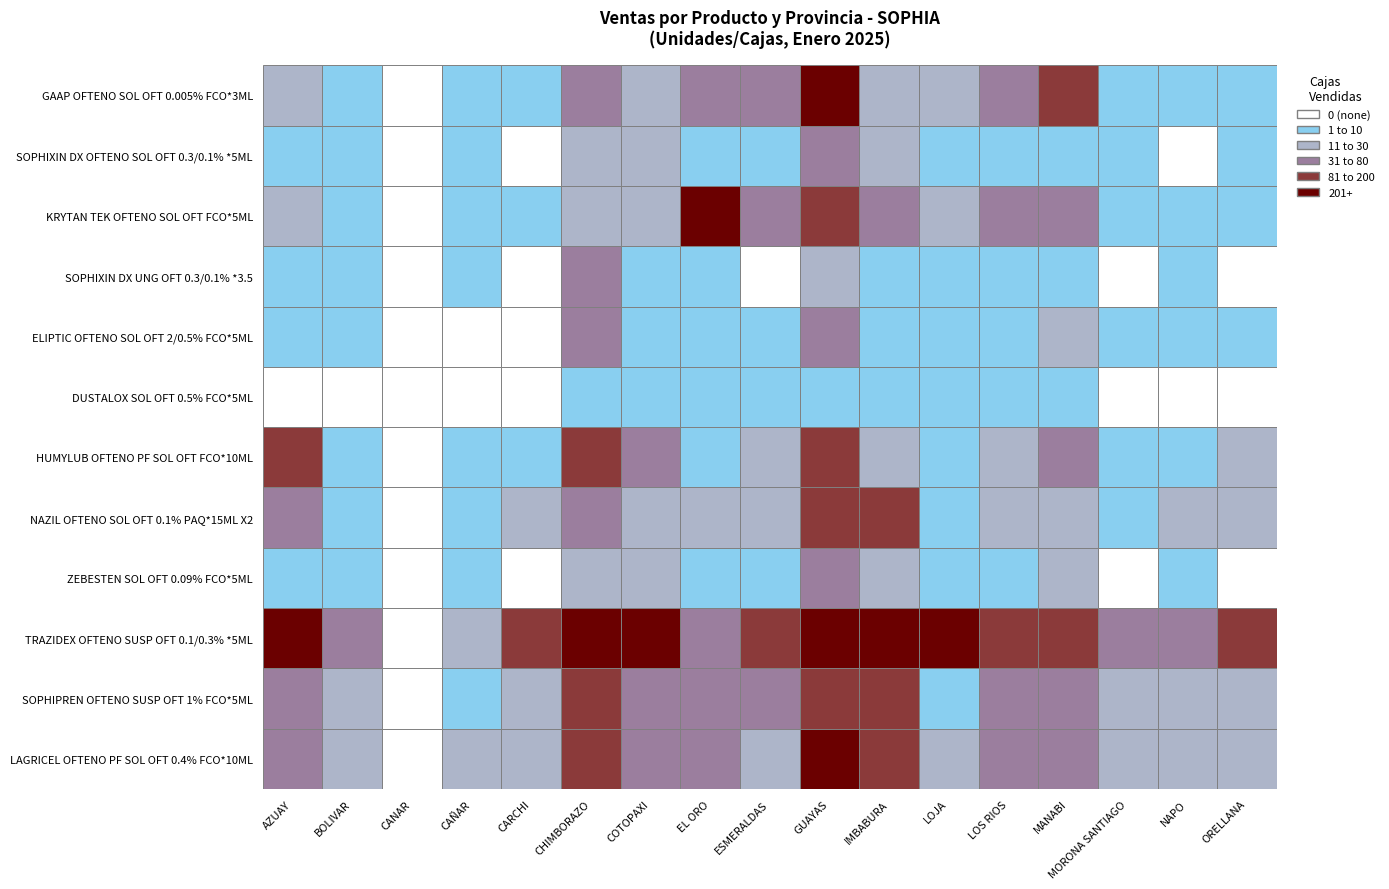

Reading left to right, what are all the values shown in this chart?

GAAP OFTENO SOL OFT 0.005% FCO*3ML: 14	4	0	3	9	42	19	76	70	342	28	11	44	97	4	4	5
SOPHIXIN DX OFTENO SOL OFT 0.3/0.1% *5ML: 10	3	0	3	0	29	16	2	5	33	30	6	8	9	1	0	2
KRYTAN TEK OFTENO SOL OFT FCO*5ML: 15	2	0	2	10	15	16	202	60	138	31	11	39	60	4	3	6
SOPHIXIN DX UNG OFT 0.3/0.1% *3.5: 7	1	0	3	0	36	6	3	0	24	10	6	4	10	0	3	0
ELIPTIC OFTENO SOL OFT 2/0.5% FCO*5ML: 10	1	0	0	0	34	7	7	8	34	4	2	8	30	5	1	1
DUSTALOX SOL OFT 0.5% FCO*5ML: 0	0	0	0	0	5	2	1	4	6	1	1	5	4	0	0	0
HUMYLUB OFTENO PF SOL OFT FCO*10ML: 140	4	0	6	3	91	63	3	17	100	26	7	19	35	6	2	11
NAZIL OFTENO SOL OFT 0.1% PAQ*15ML X2: 36	5	0	4	25	44	29	13	23	83	120	8	12	29	7	14	19
ZEBESTEN SOL OFT 0.09% FCO*5ML: 8	1	0	3	0	25	14	7	1	45	11	6	6	23	0	3	0
TRAZIDEX OFTENO SUSP OFT 0.1/0.3% *5ML: 478	43	0	27	117	272	238	54	95	366	390	448	141	198	48	57	181
SOPHIPREN OFTENO SUSP OFT 1% FCO*5ML: 49	30	0	9	14	119	58	32	80	175	115	10	40	50	19	12	12
LAGRICEL OFTENO PF SOL OFT 0.4% FCO*10ML: 54	18	0	12	21	166	70	52	15	355	175	23	72	78	11	23	13